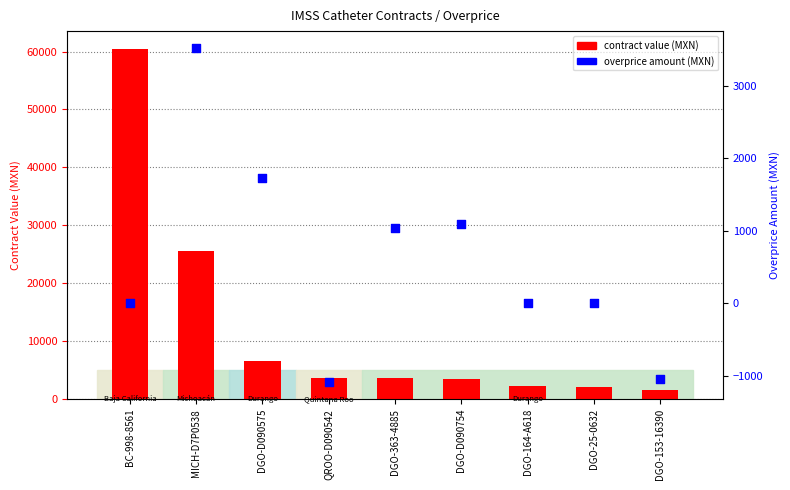

Which series has the largest total across all categories?

contract value (MXN)